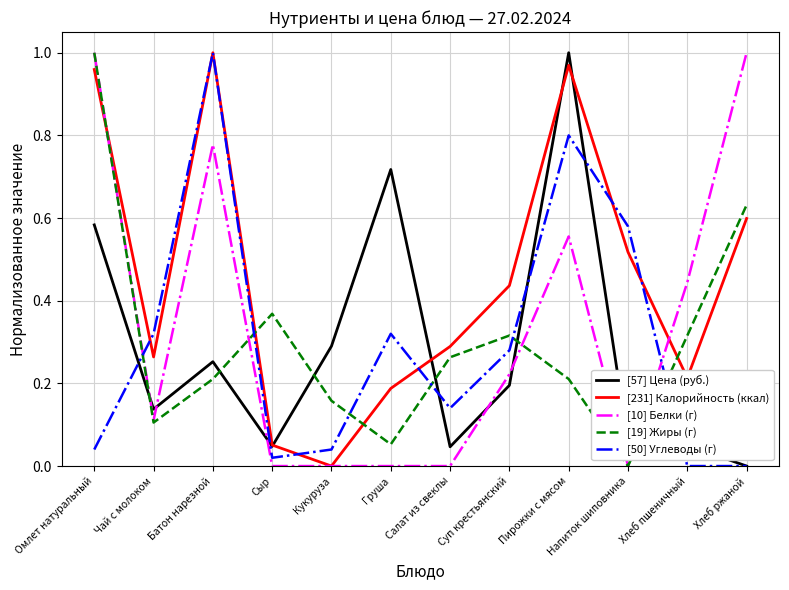

Is this an area chart (filled region under the line)?

No